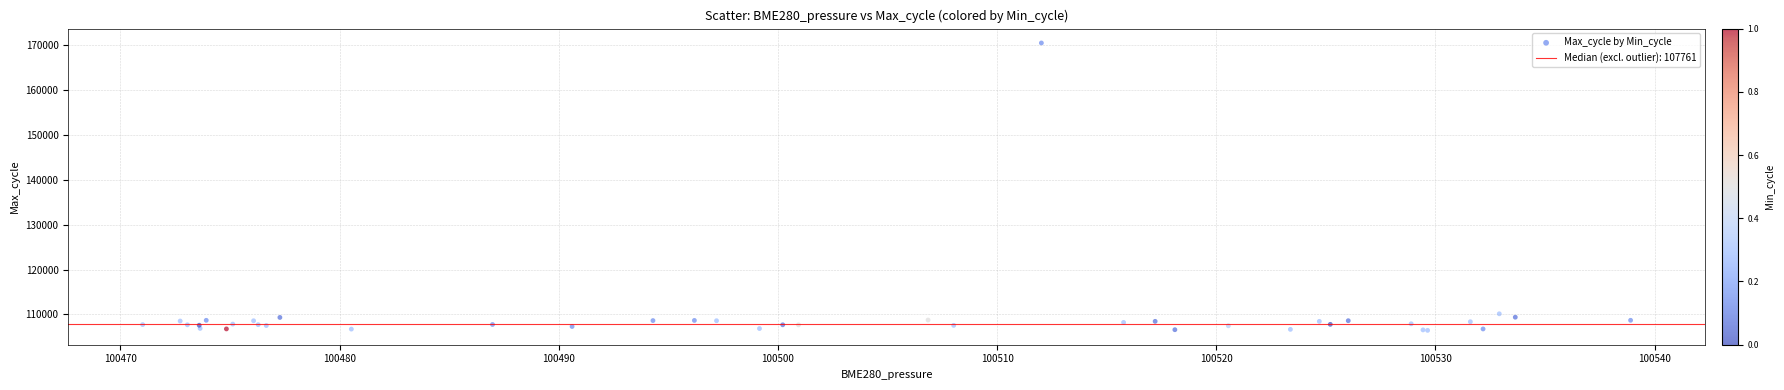

What Y value in the scatter plot is closest to 138438?

110142